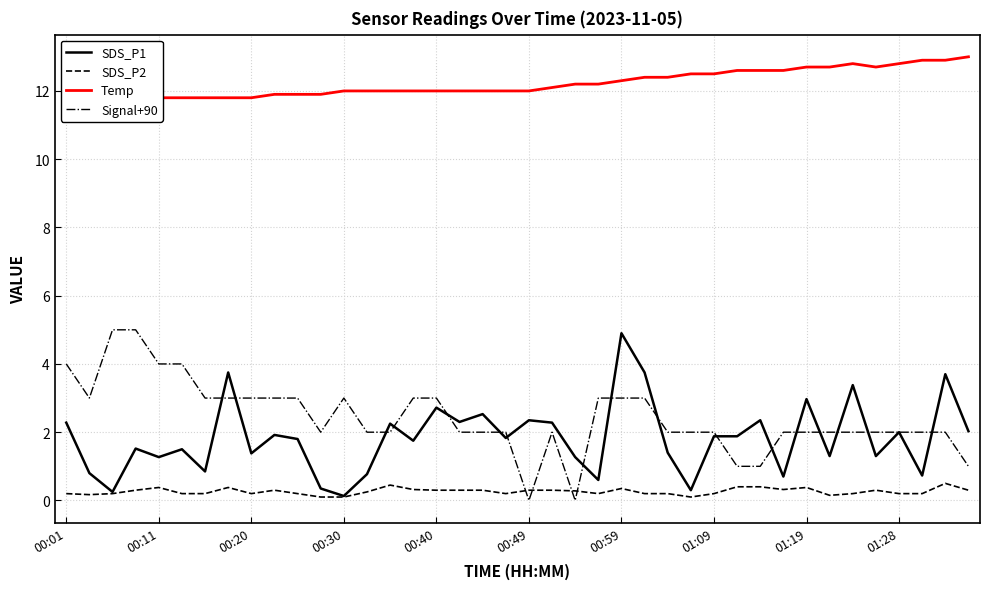

What is the maximum value for SDS_P1?

4.9